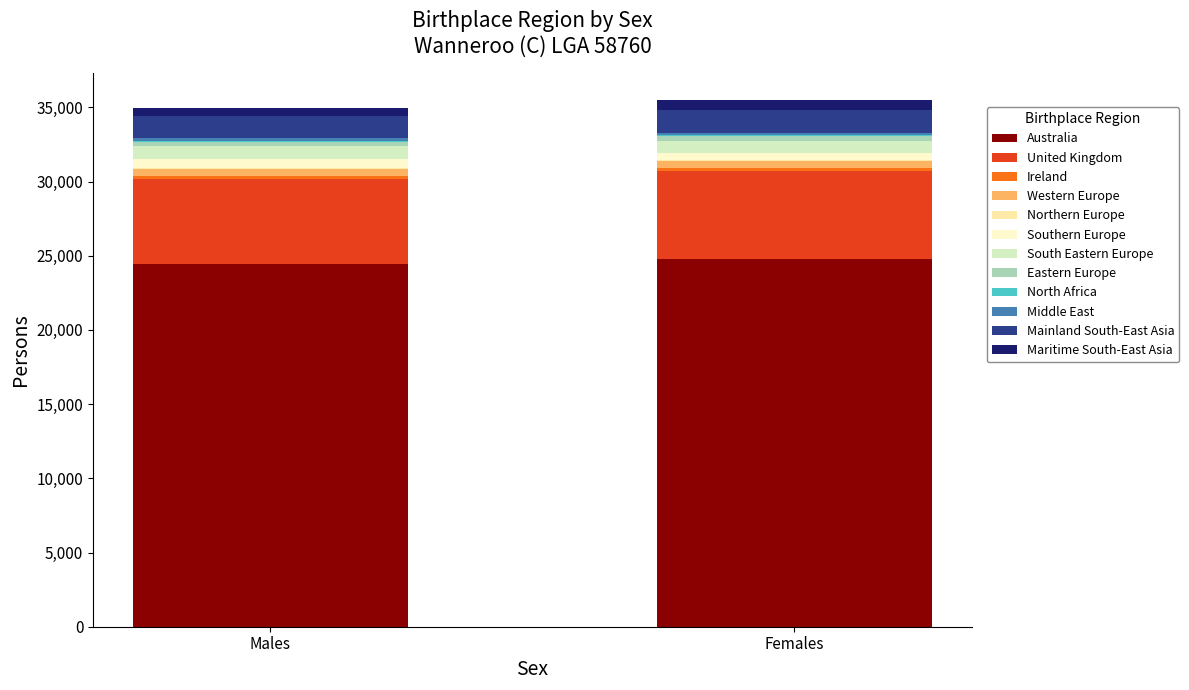

What is the label of the 12th bar from the right?

Australia